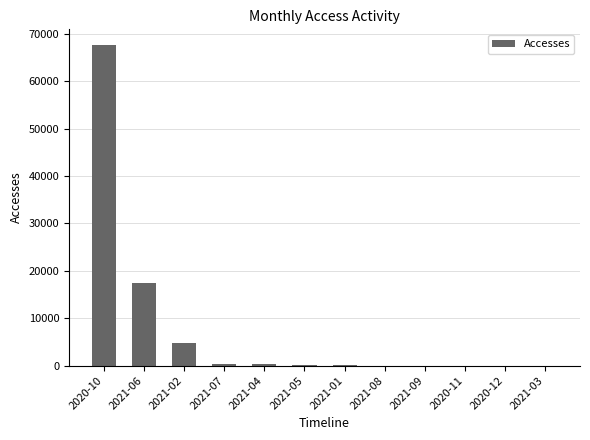

What is the ratio of the value at 2020-10 to the value at 2021-02?

13.9